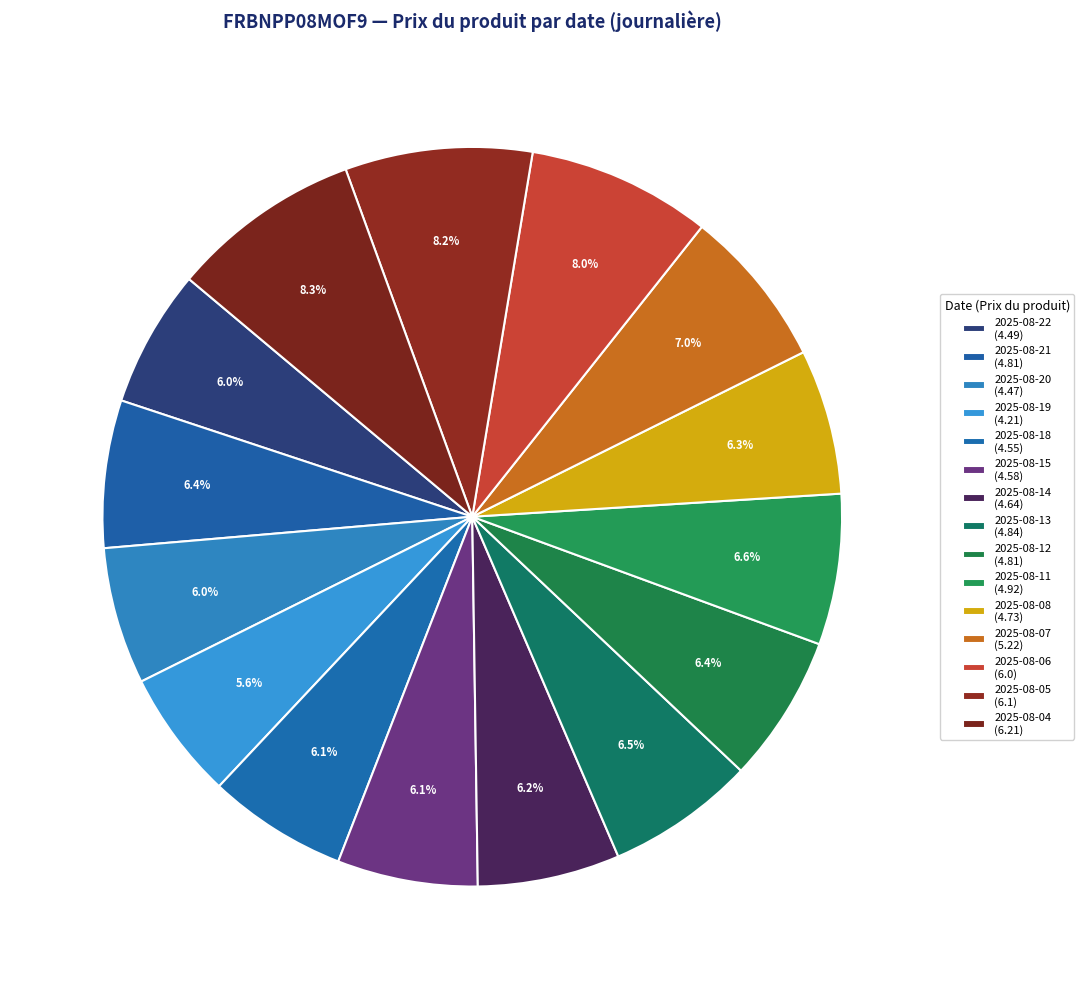

Is there a majority slice in this chart?

No